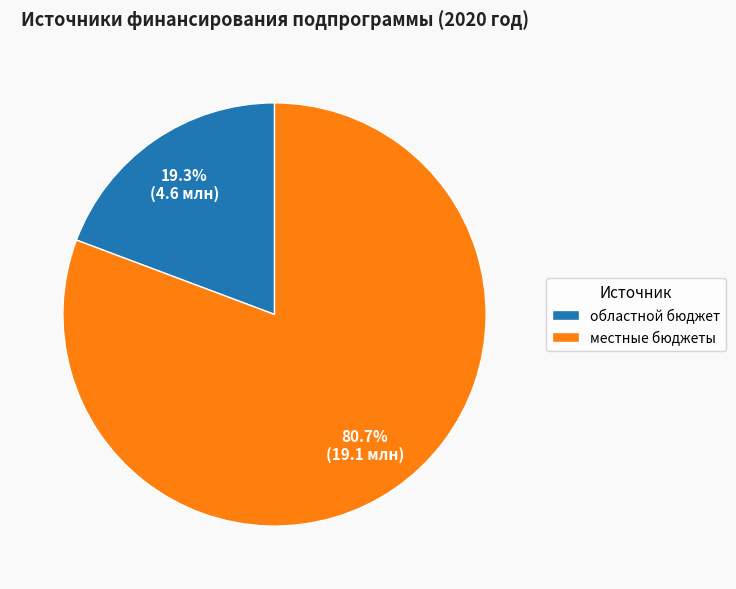

Which slice is the largest?

местные бюджеты